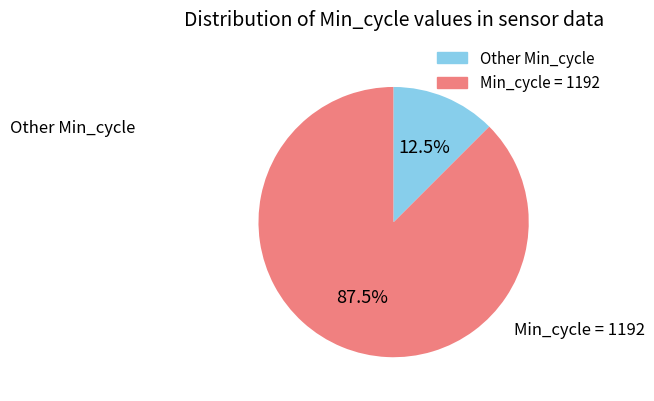

Is there a majority slice in this chart?

Yes